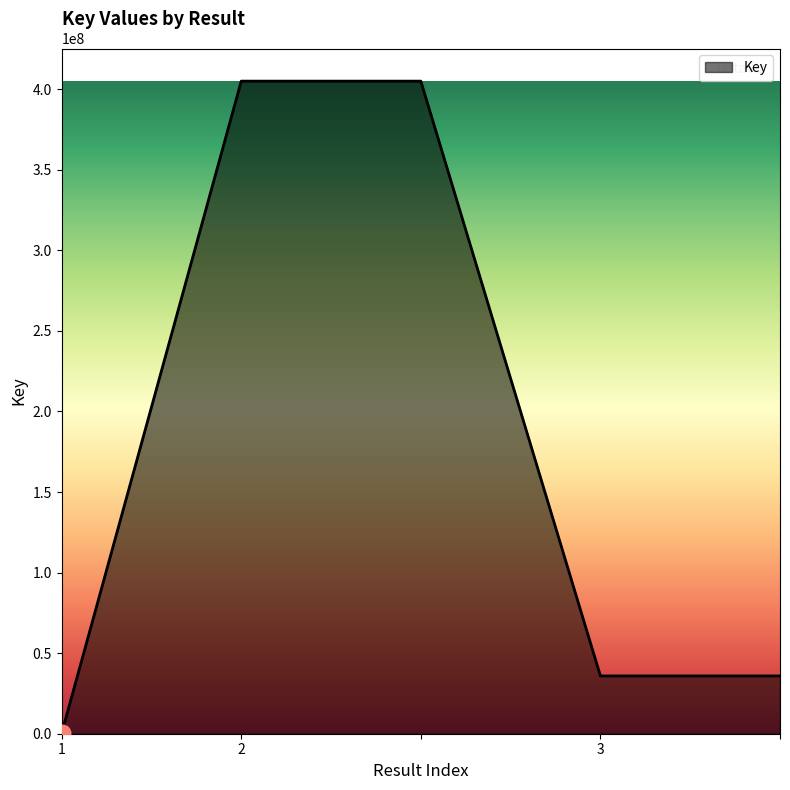

How many categories are shown in the chart?

5